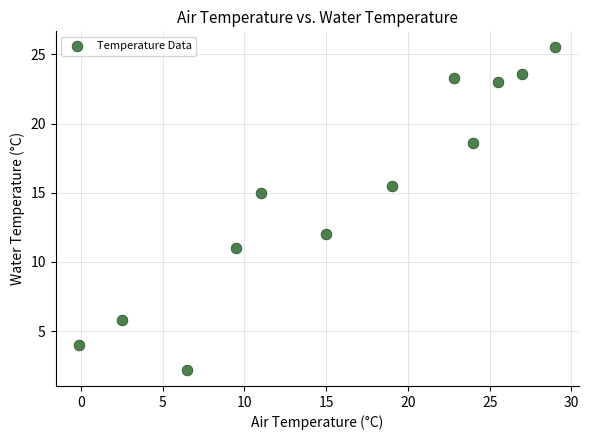

What Y value in the scatter plot is closest to 13?

12.0